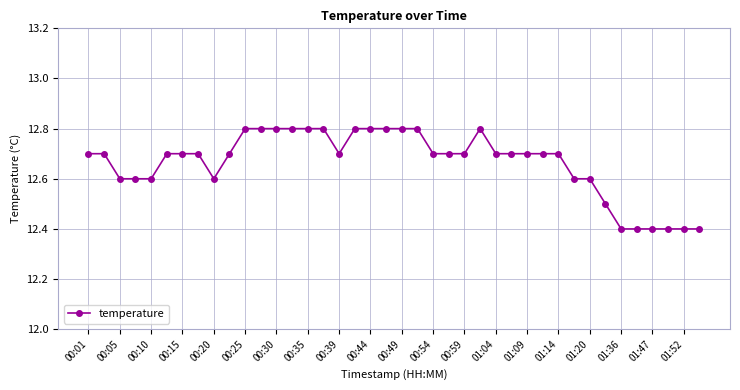

Reading left to right, transcribe all the data shown in this chart.

12.7	12.7	12.6	12.6	12.6	12.7	12.7	12.7	12.6	12.7	12.8	12.8	12.8	12.8	12.8	12.8	12.7	12.8	12.8	12.8	12.8	12.8	12.7	12.7	12.7	12.8	12.7	12.7	12.7	12.7	12.7	12.6	12.6	12.5	12.4	12.4	12.4	12.4	12.4	12.4